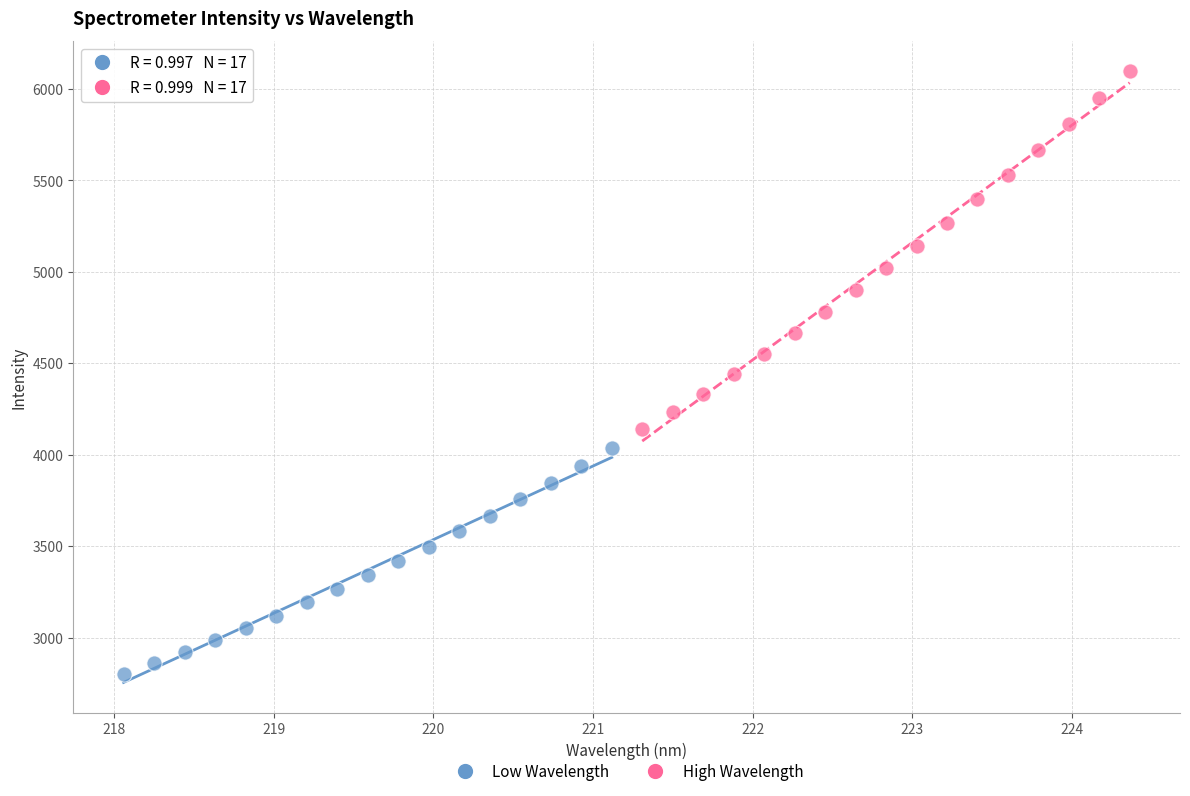

Which series contains the highest Y value?

High Wavelength